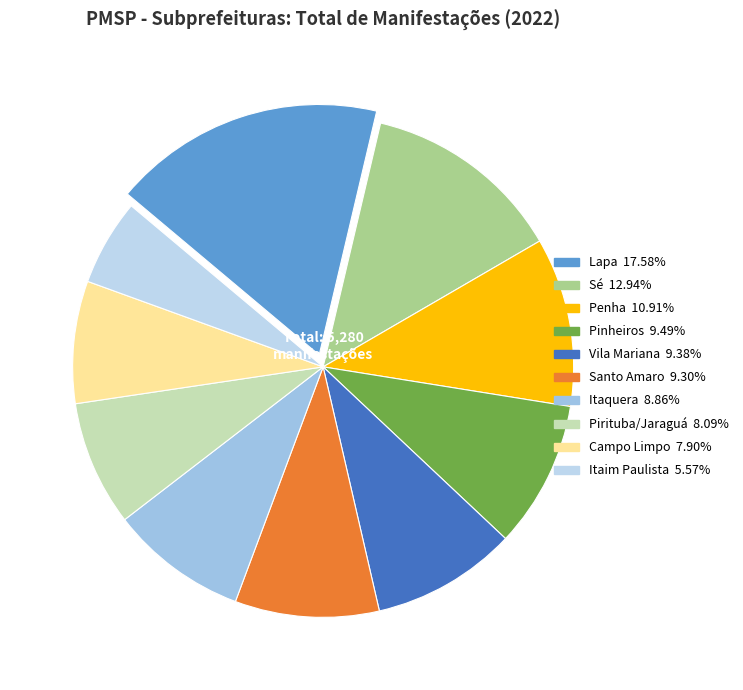

To the nearest percent, what portion does Itaim Paulista represent?

6%